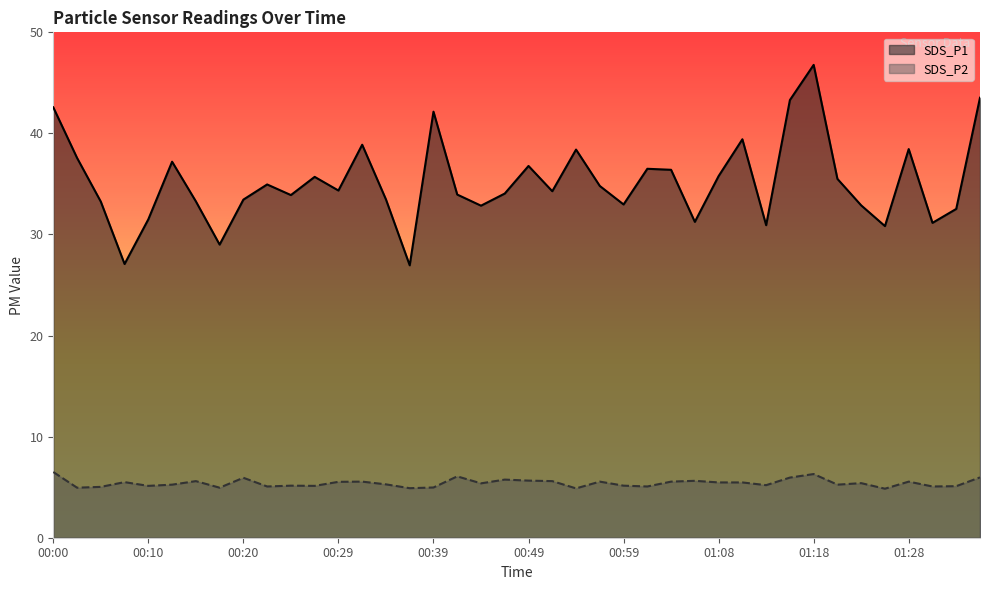

List the labels in order of SDS_P2 value, smallest first.

01:25, 00:54, 00:37, 00:03, 00:17, 00:39, 00:05, 00:22, 01:01, 01:30, 01:33, 00:10, 00:27, 00:25, 00:59, 01:13, 00:12, 01:21, 00:34, 00:44, 01:23, 01:08, 01:11, 00:08, 00:29, 00:32, 00:56, 01:04, 01:28, 00:15, 00:51, 01:06, 00:49, 00:47, 00:20, 01:16, 01:35, 00:42, 01:18, 00:00